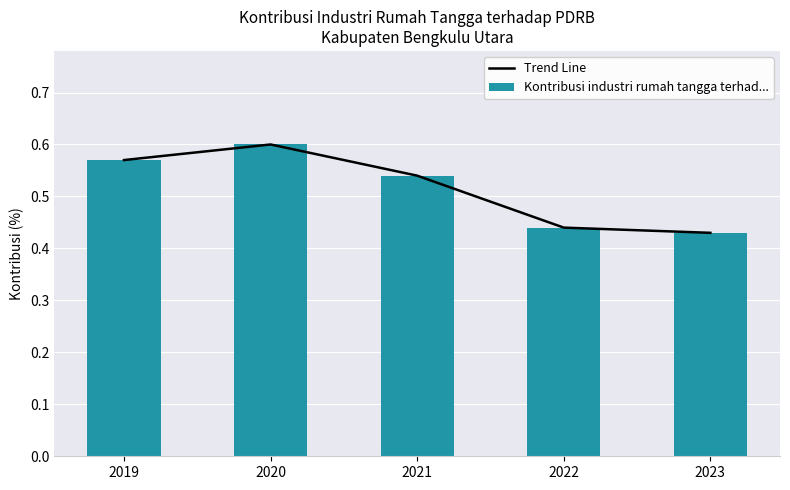

Between 2019 and 2020, which series saw the biggest shift?

Trend Line